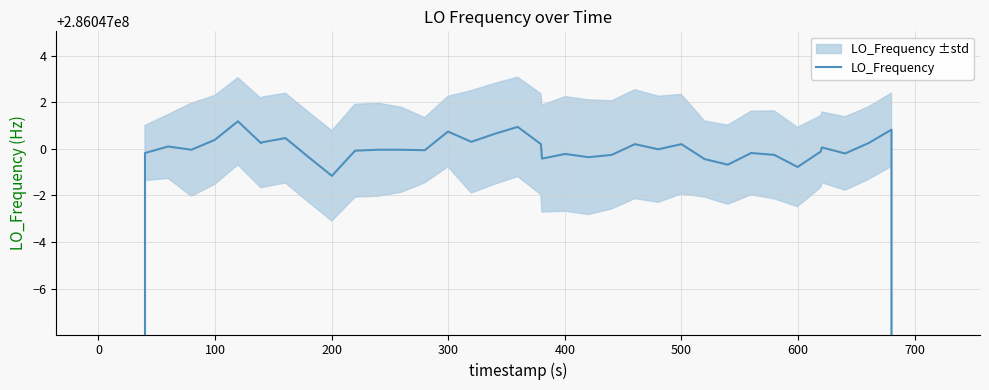

What is the difference between the maximum and minimum values?

114418801.2